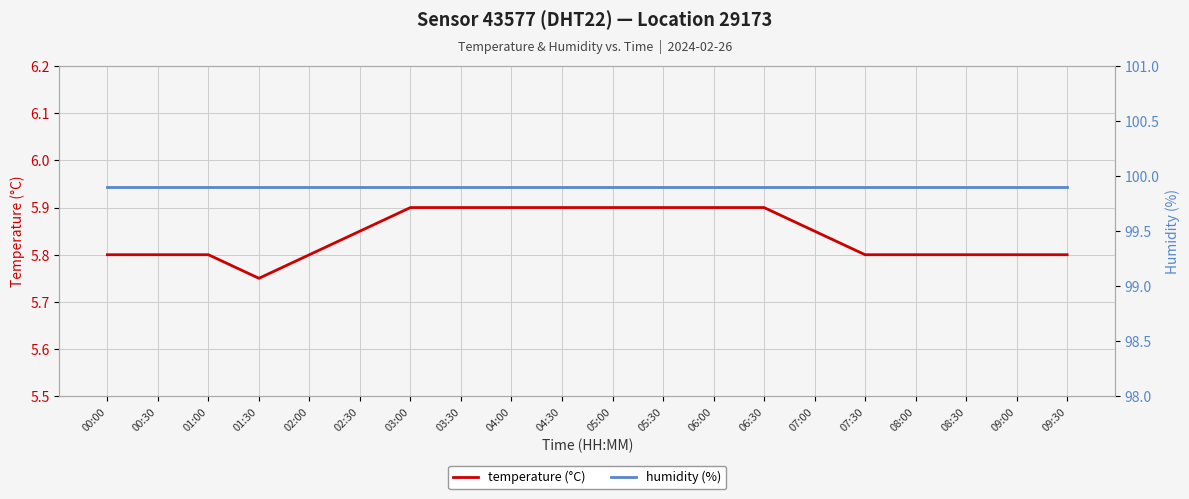

The value of humidity (%) at 03:30 is 99.9. True or false?

True